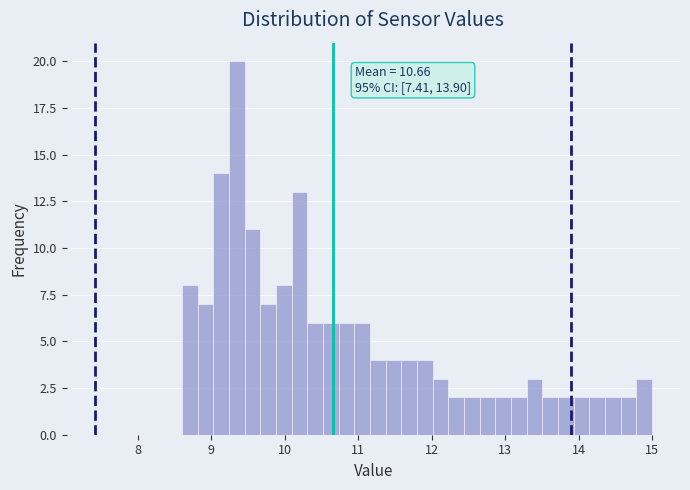

Around what value on the x-axis is the tallest bar? Give the approximate position of its centre, as read against the axis.

9.3